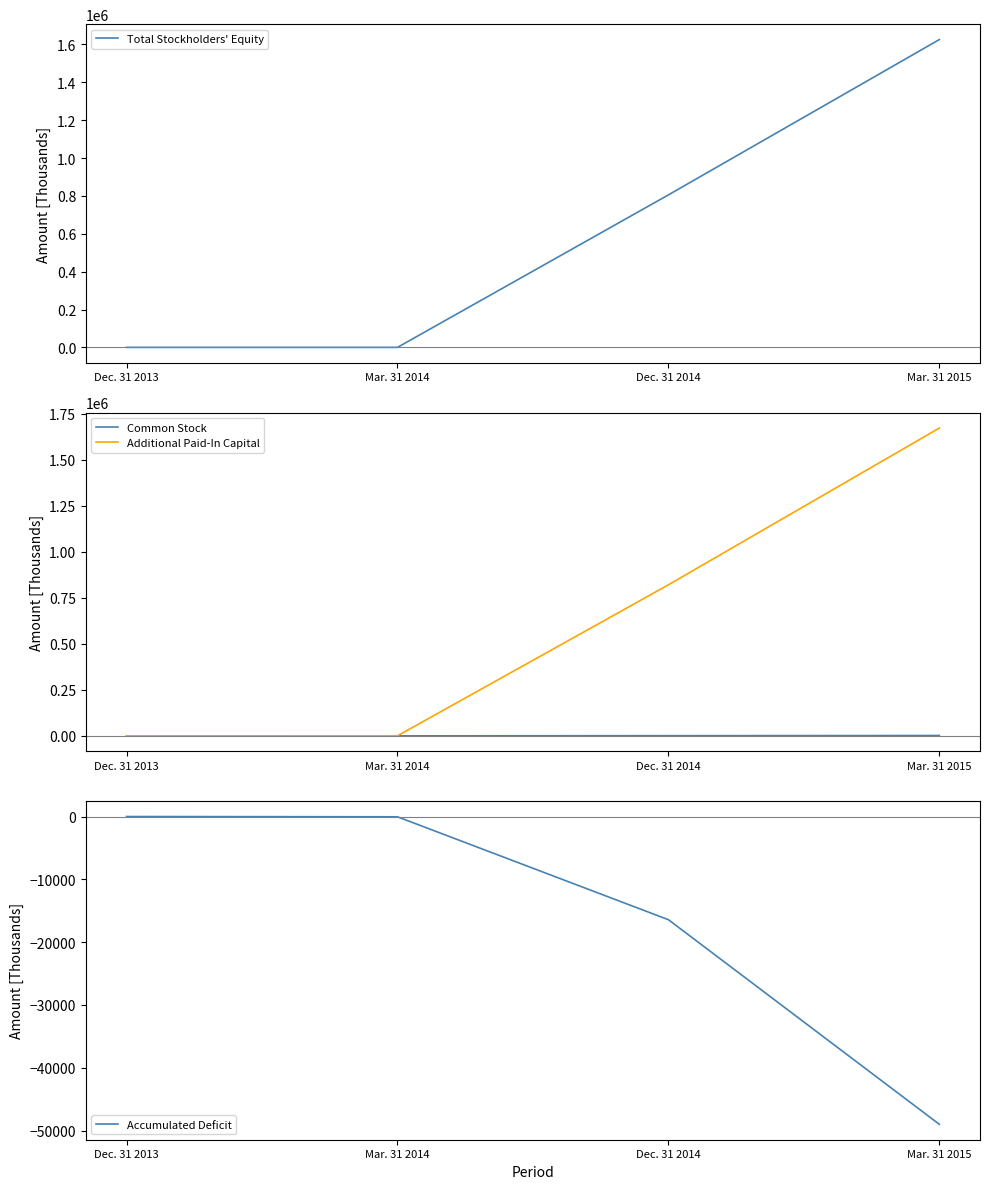

What is the value of the Accumulated Deficit point at the 4th from the left?

-48998